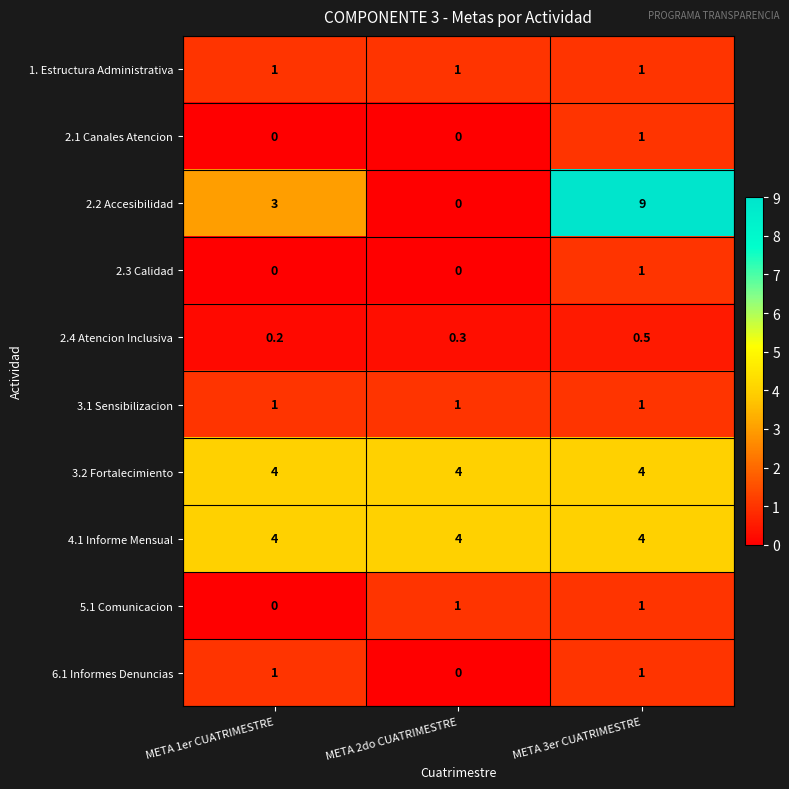

True or false: 4.1 Informe Mensual has a value of 5.6 at META 2do CUATRIMESTRE.

False